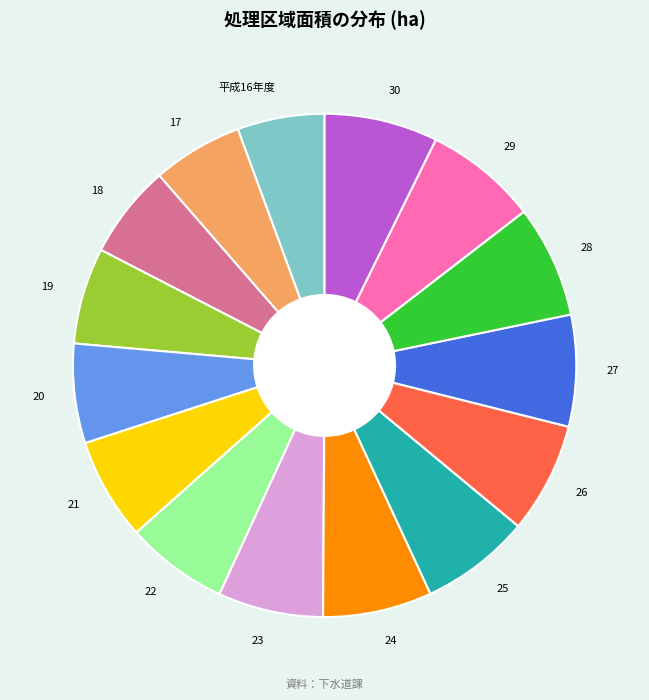

Which has a higher value, 27 or 19?

27